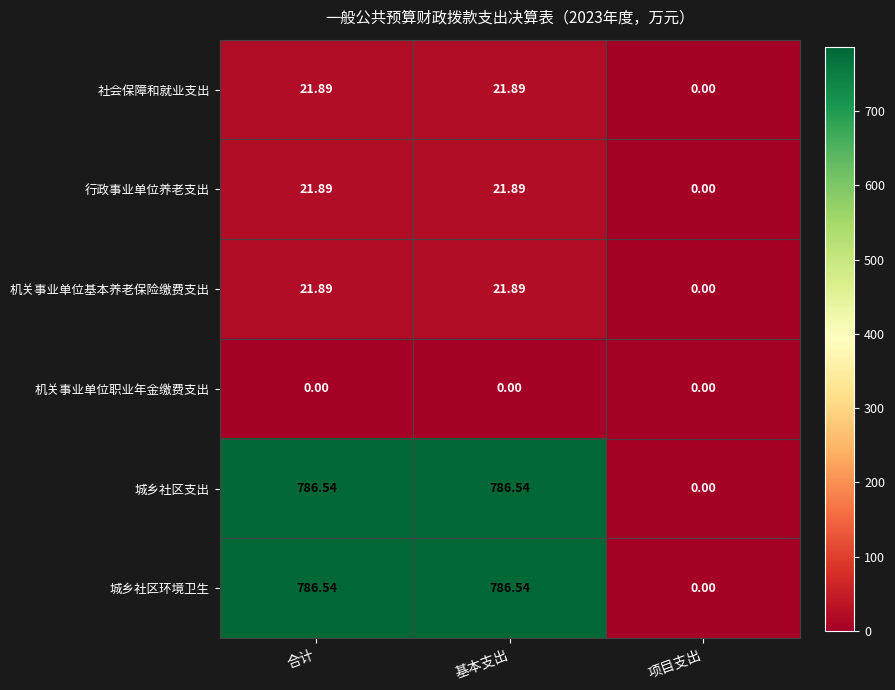

How many positive values does the 城乡社区支出 series have?

2